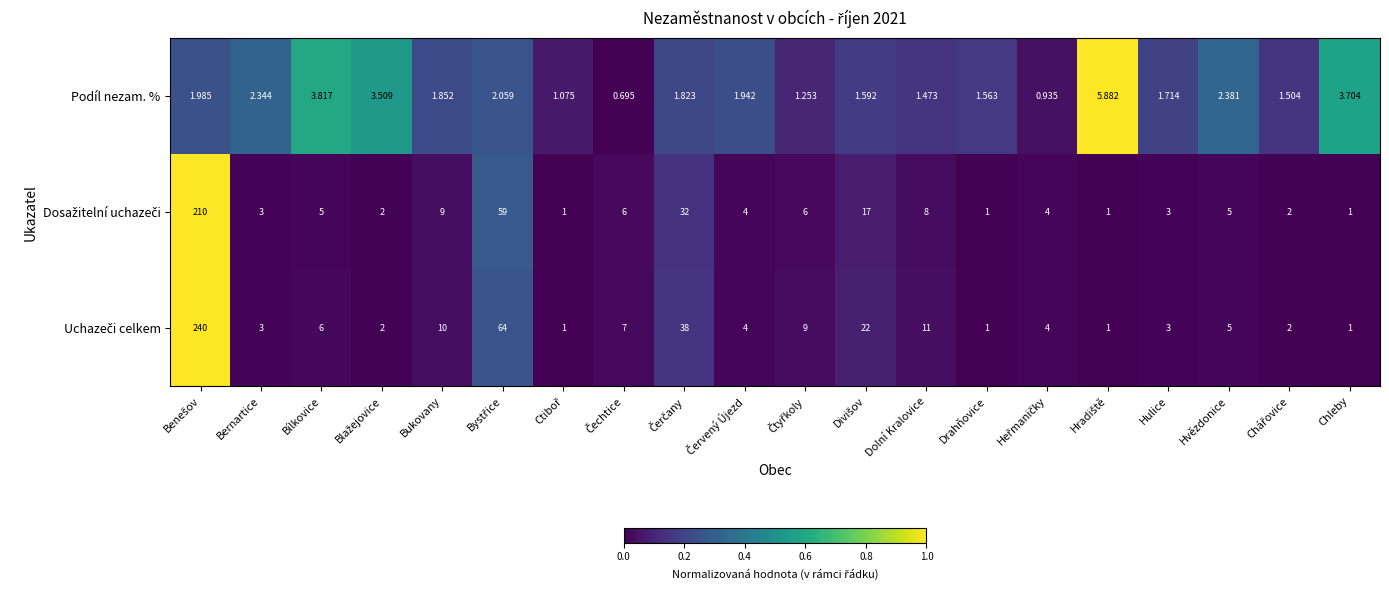

How many data points does each series have?

20